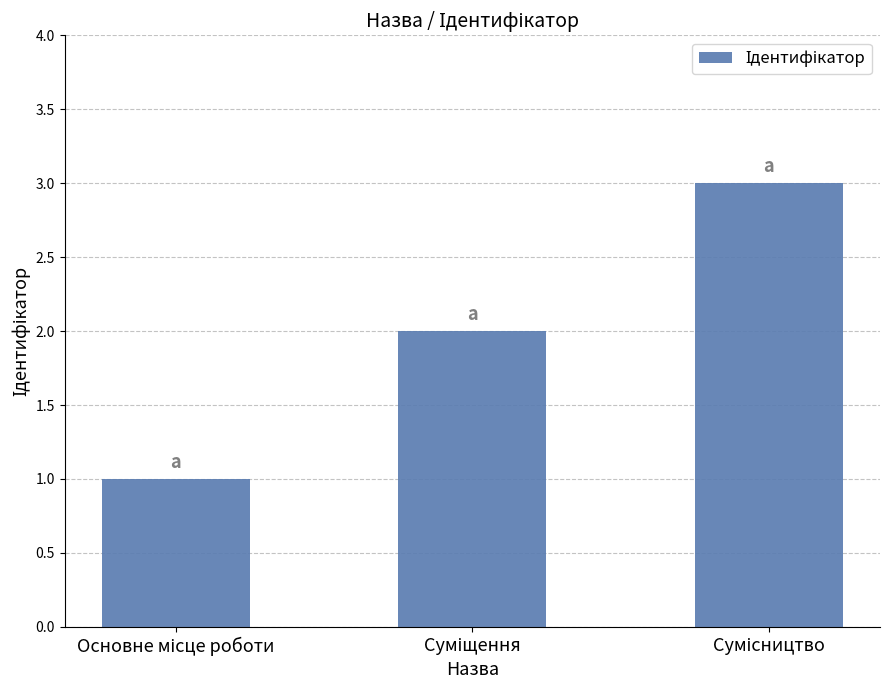

What is the maximum value shown in the chart?

3